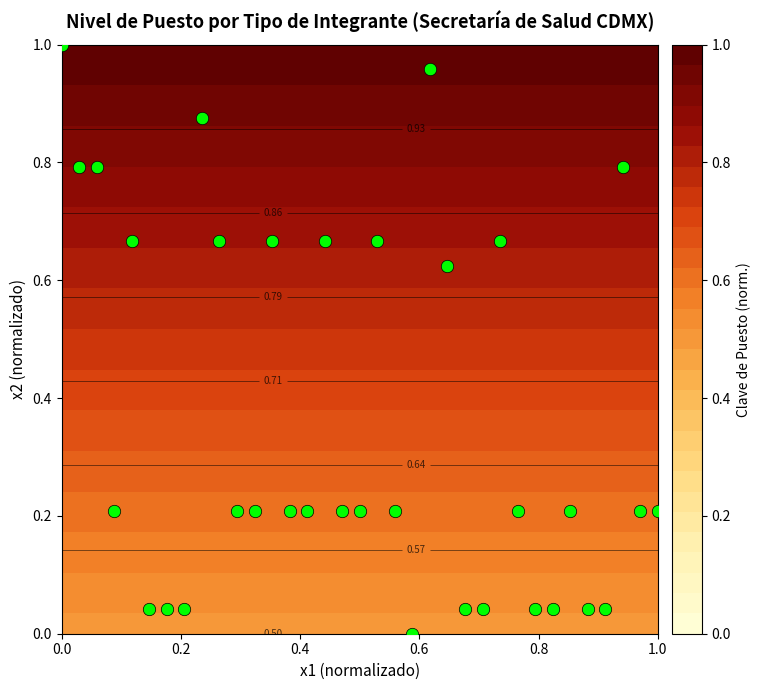

How many values exceed 0?

34